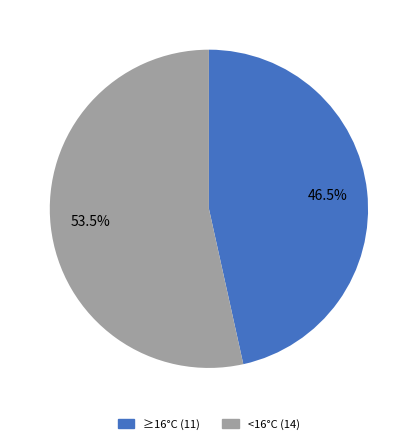

Does any single category account for the majority?

Yes